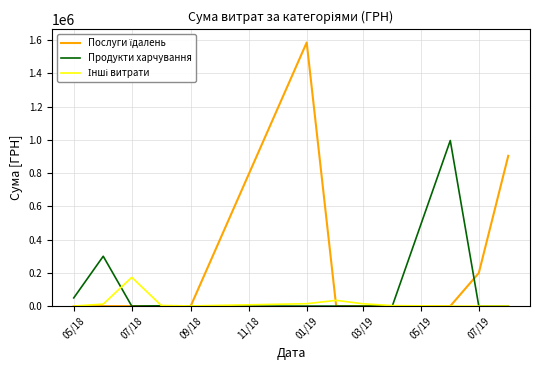

What is the maximum value shown in the chart?

1585079.5